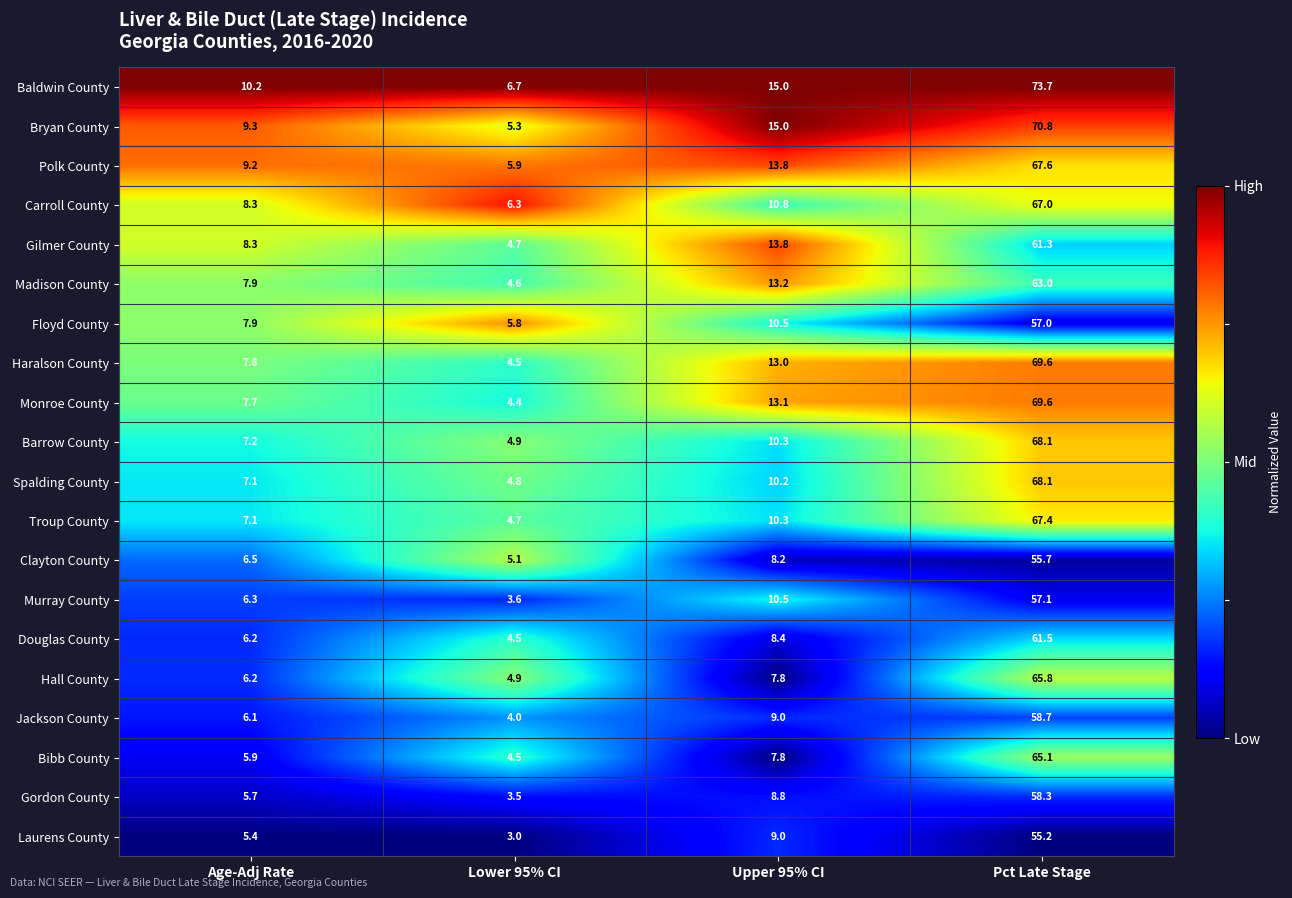

What is the spread (max minus min) of values at Lower 95% CI?

3.7